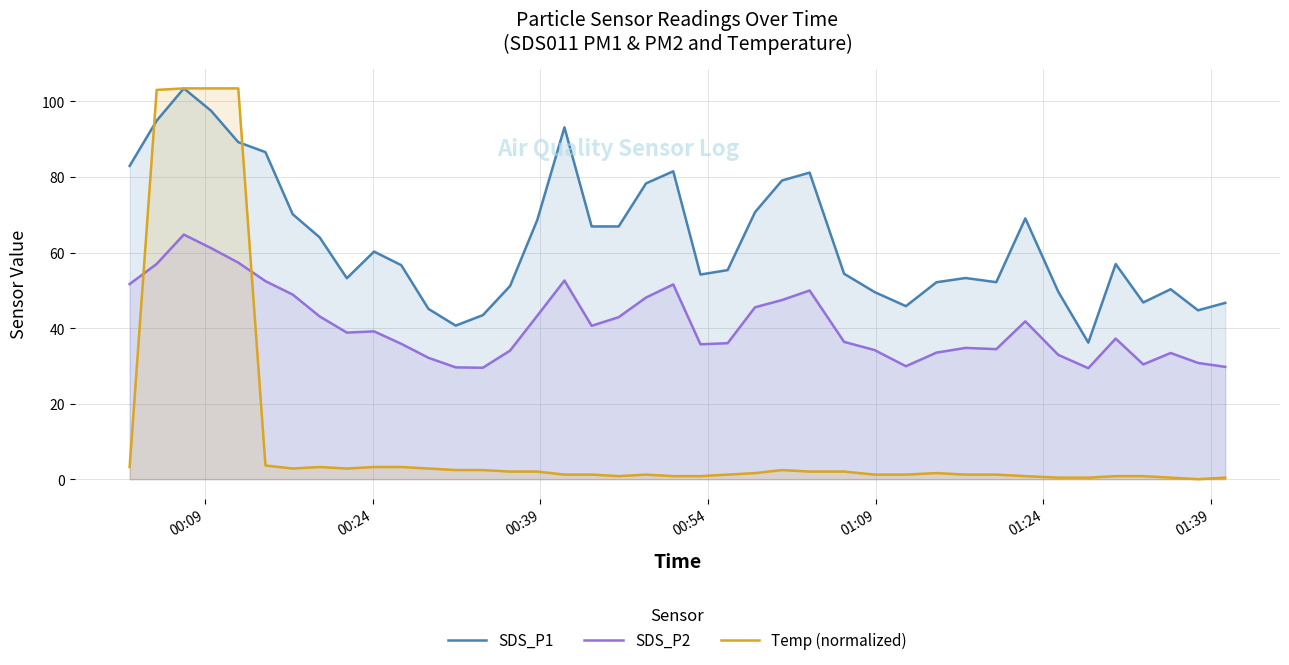

True or false: SDS_P2 and Temp (normalized) cross at least once.

True